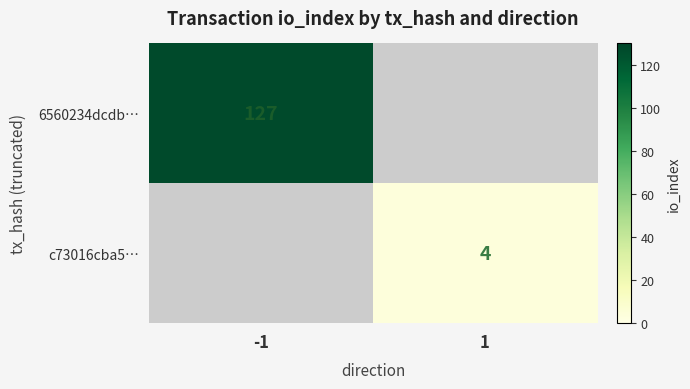

Is it true that 6560234dcdb… equals 127 at -1?

True